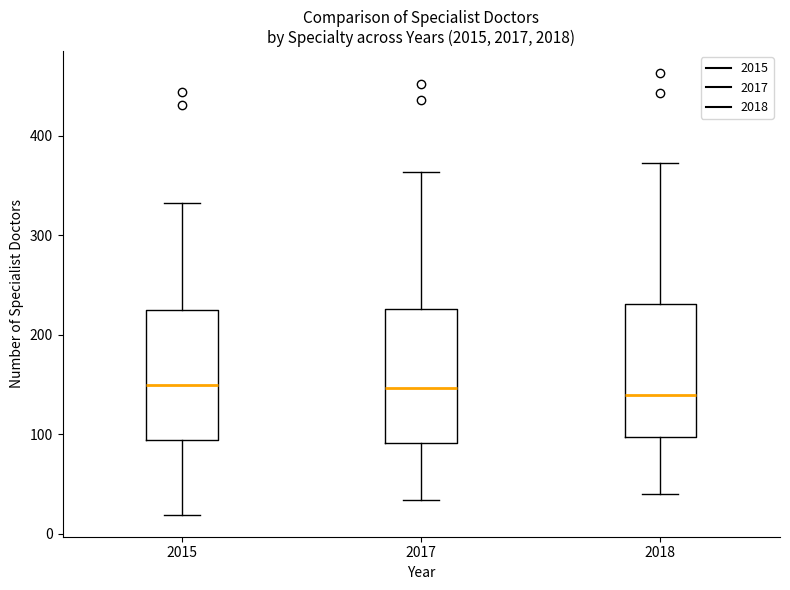

Reading left to right, read every box against the y-axis: the position of its median line, the range the box covers, and the ends of its whiskers. The values are not printed on the chart, so give them approximately, as read against the axis.

2015: median 150, box 90 to 230, whiskers 20 to 330
2017: median 150, box 90 to 230, whiskers 30 to 360
2018: median 140, box 100 to 230, whiskers 40 to 370